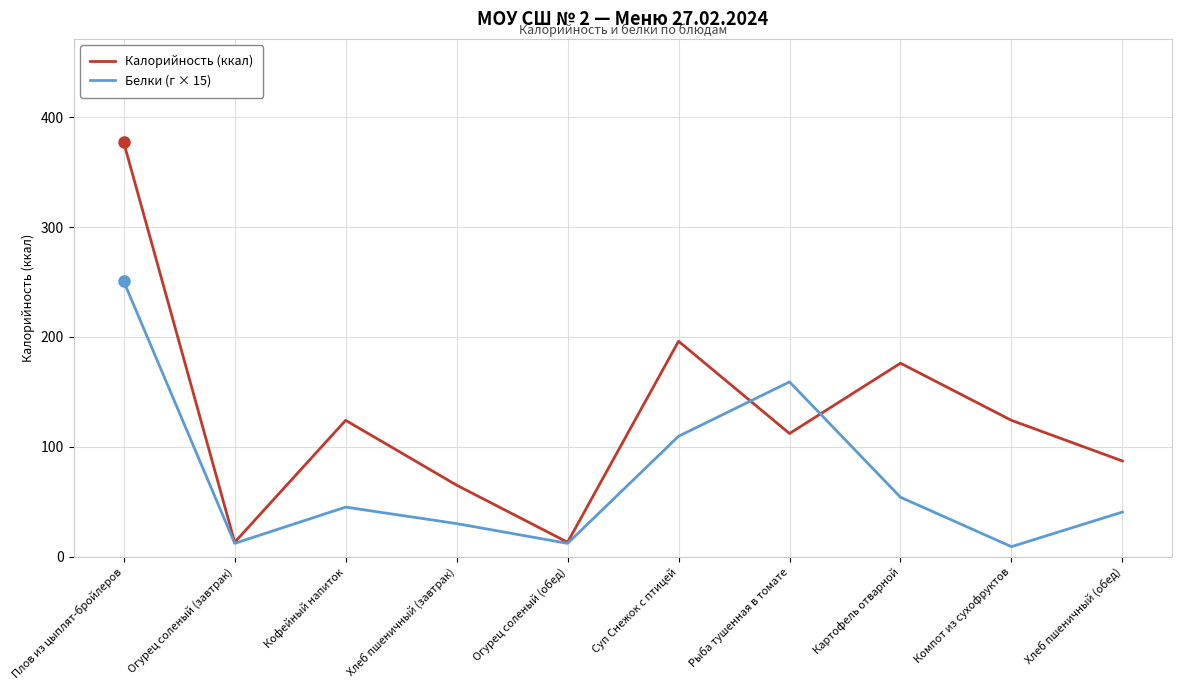

How many interior local valleys does the Калорийность (ккал) series have?

3